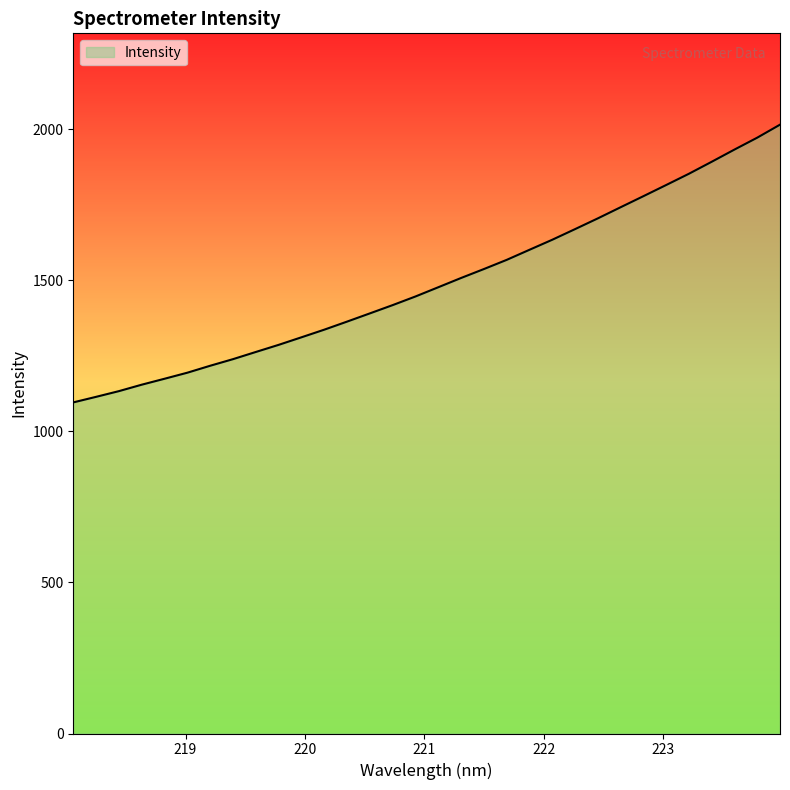

What is the smallest value displayed?

1096.3